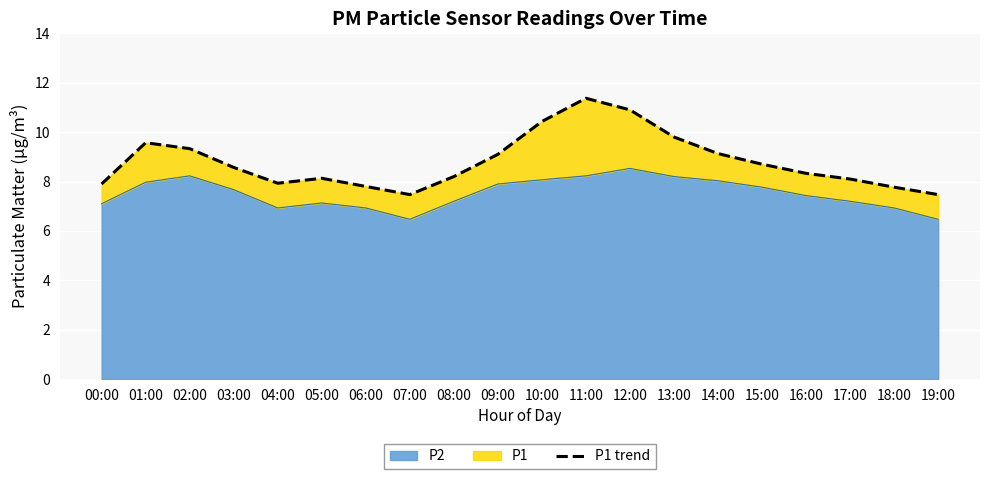

List the labels in order of value, smallest first.

07:00, 19:00, 18:00, 06:00, 00:00, 04:00, 17:00, 05:00, 08:00, 16:00, 03:00, 15:00, 09:00, 14:00, 02:00, 01:00, 13:00, 10:00, 12:00, 11:00